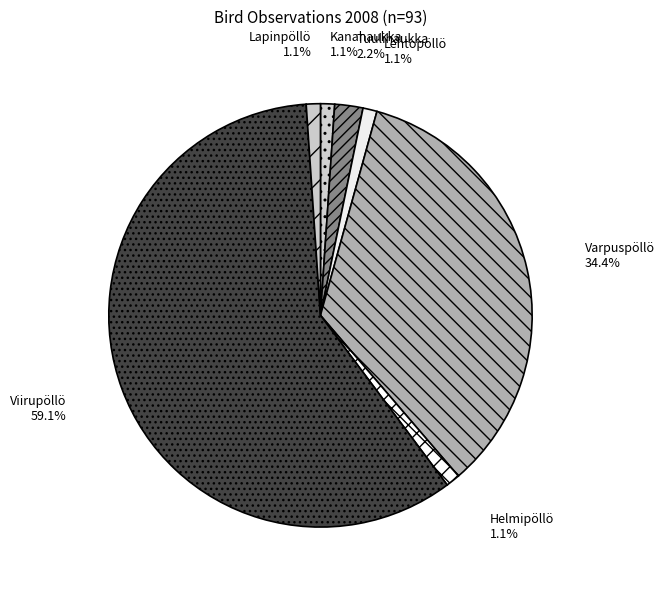

Count the number of slices in the pie.

7